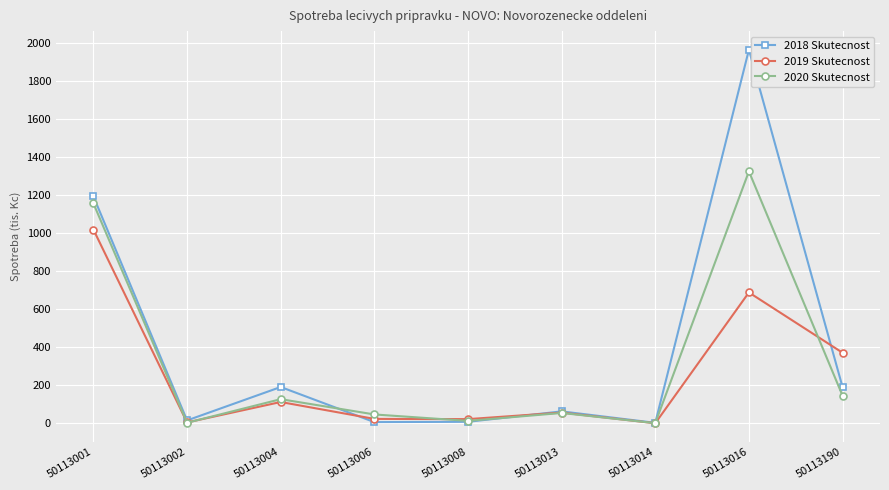

Count the number of data series in this chart.

3